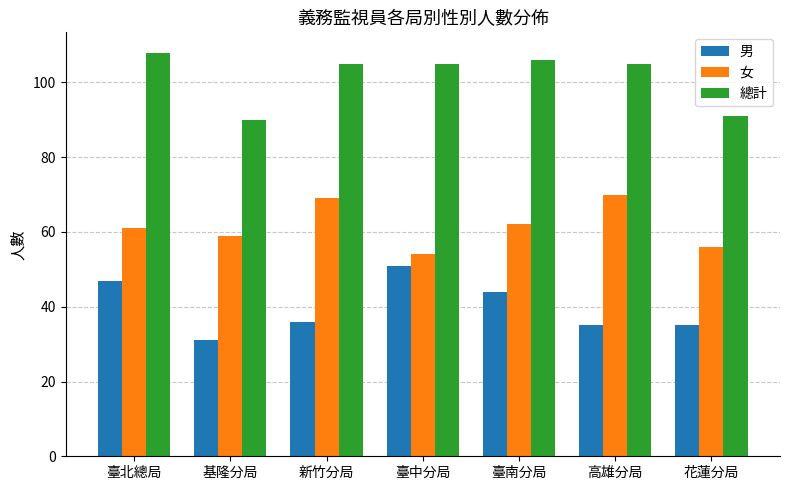

Are the bars grouped side by side (vs. stacked)?

Yes